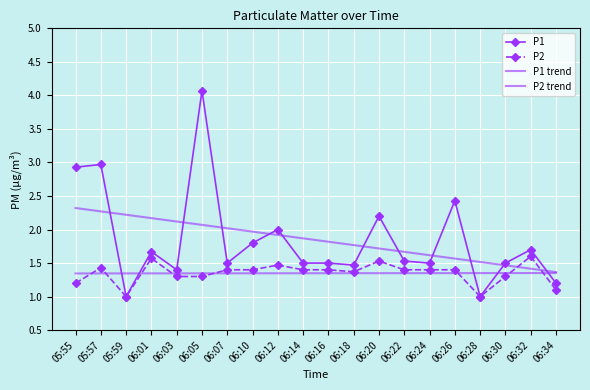

What is the label of the 17th point from the left?

06:28